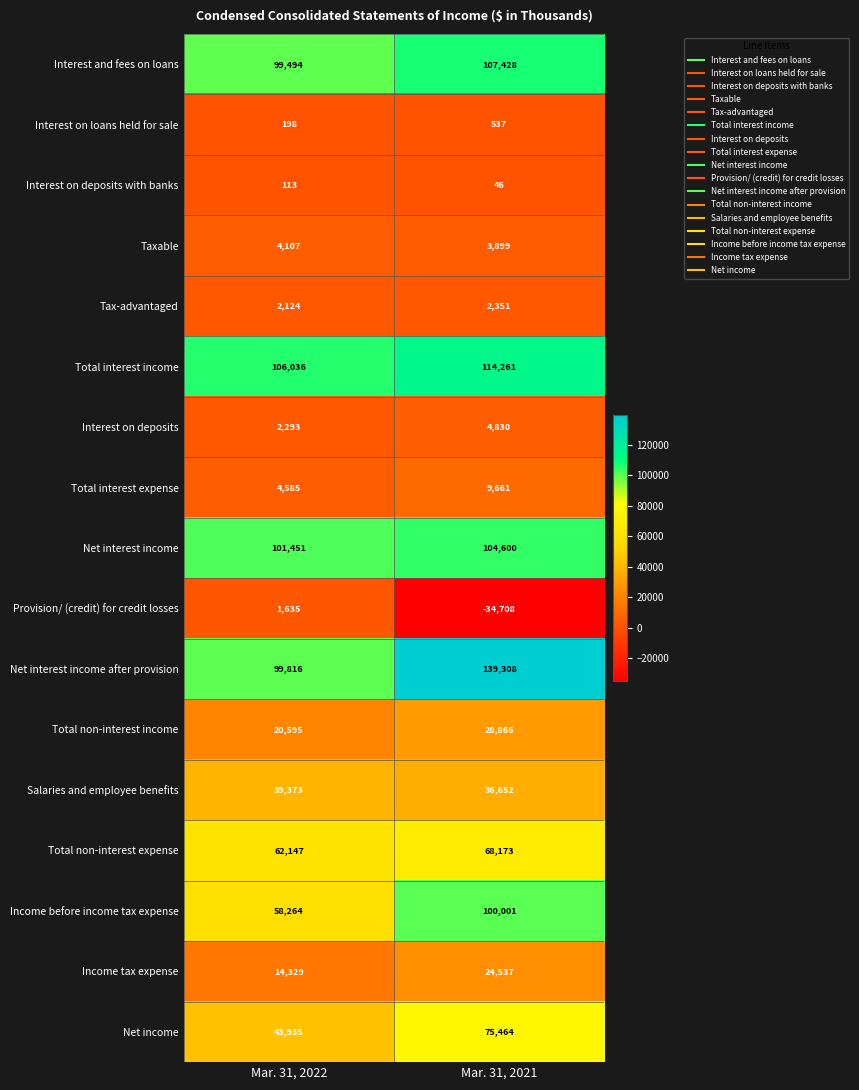

List the series in order of their peak value, lowest first.

Interest on deposits with banks, Interest on loans held for sale, Provision/ (credit) for credit losses, Tax-advantaged, Taxable, Interest on deposits, Total interest expense, Income tax expense, Total non-interest income, Salaries and employee benefits, Total non-interest expense, Net income, Income before income tax expense, Net interest income, Interest and fees on loans, Total interest income, Net interest income after provision